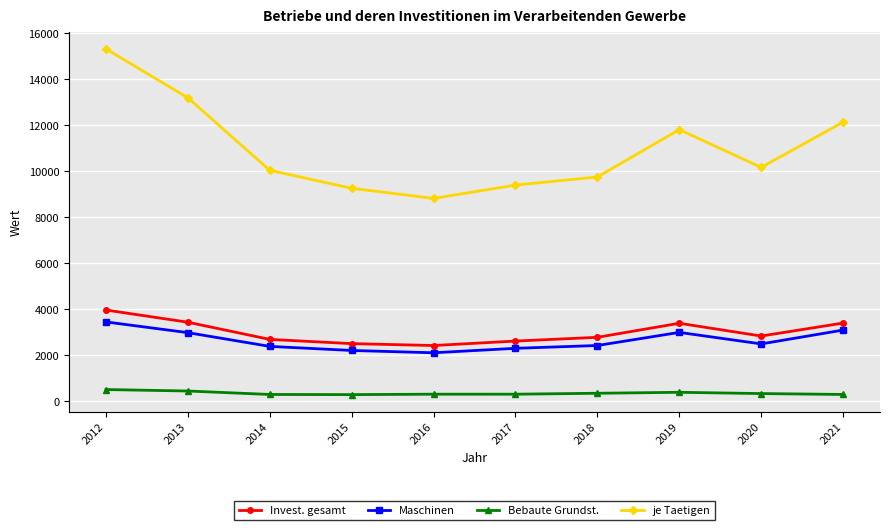

True or false: Maschinen and je Taetigen intersect in this chart.

False